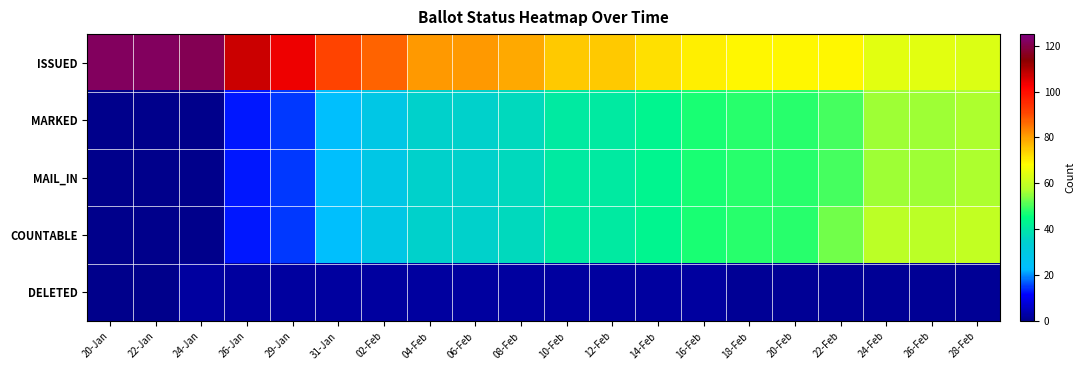

Rank the series by their maximum value, from highest to lowest.

ISSUED, COUNTABLE, MARKED, MAIL_IN, DELETED